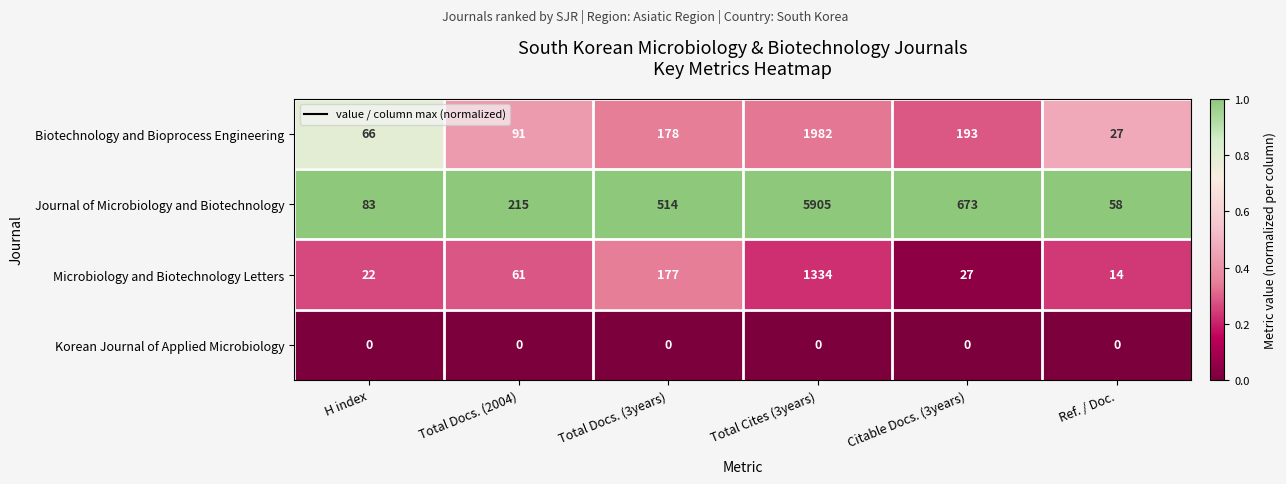

Count the number of data series in this chart.

4